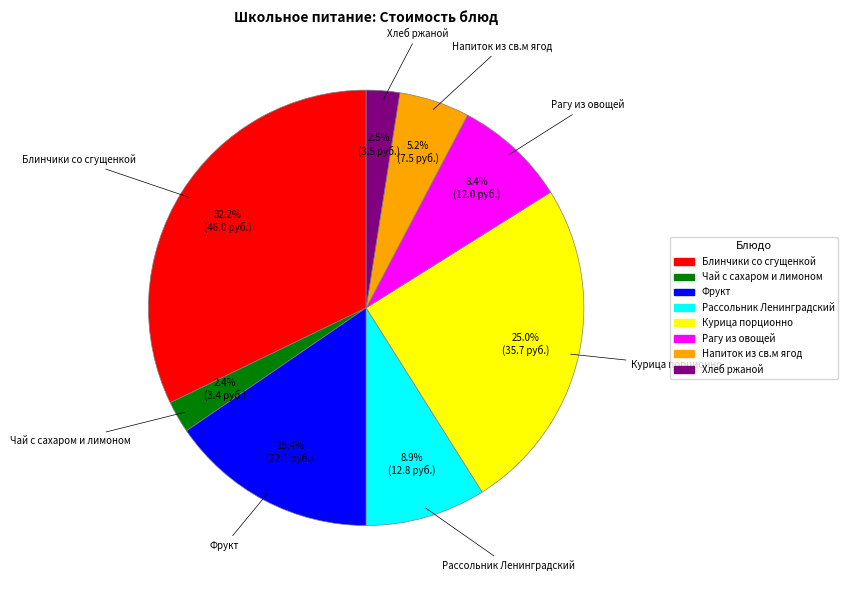

What is the total percentage of Фрукт and Рагу из овощей?

23.8%